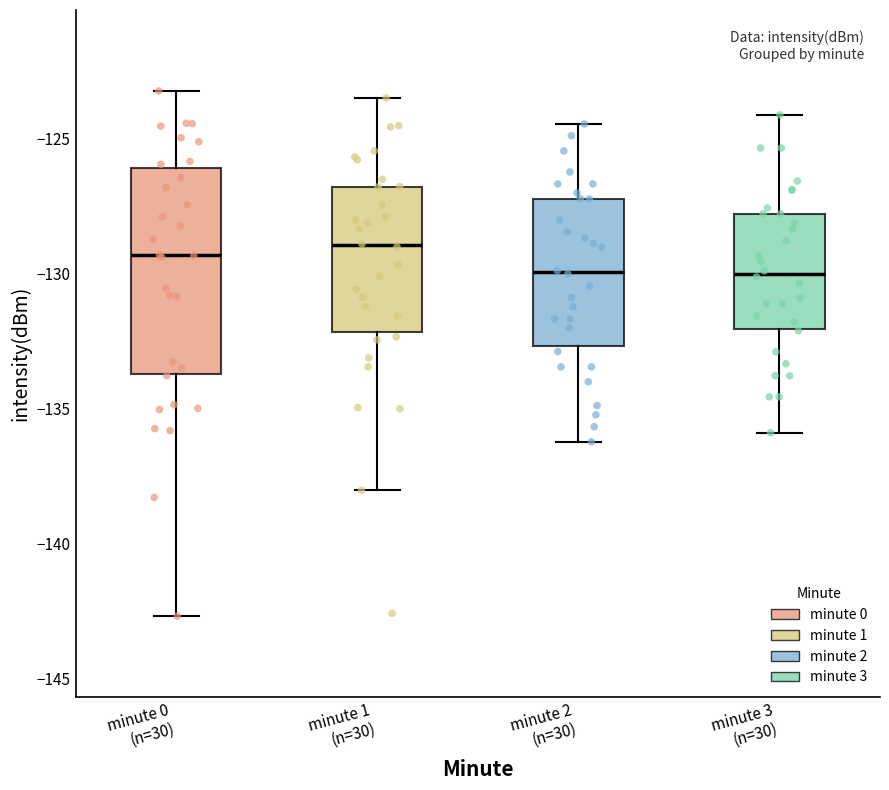

Comparing the boxes themselves (not the whiskers), which one is the tallest?

minute 0 (n=30)